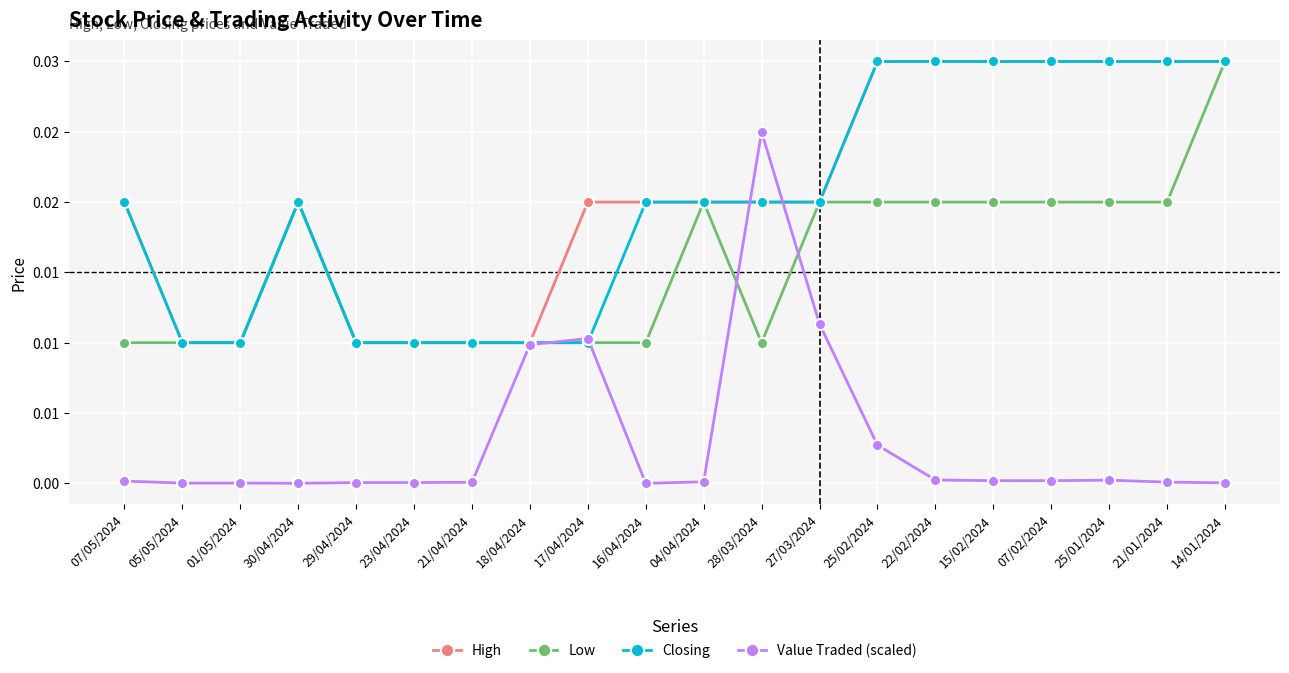

True or false: High and Low cross at least once.

False